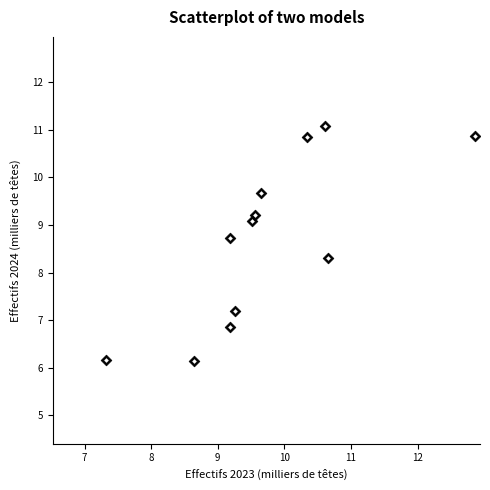

What is the range of X values (max minus min)?

5.5